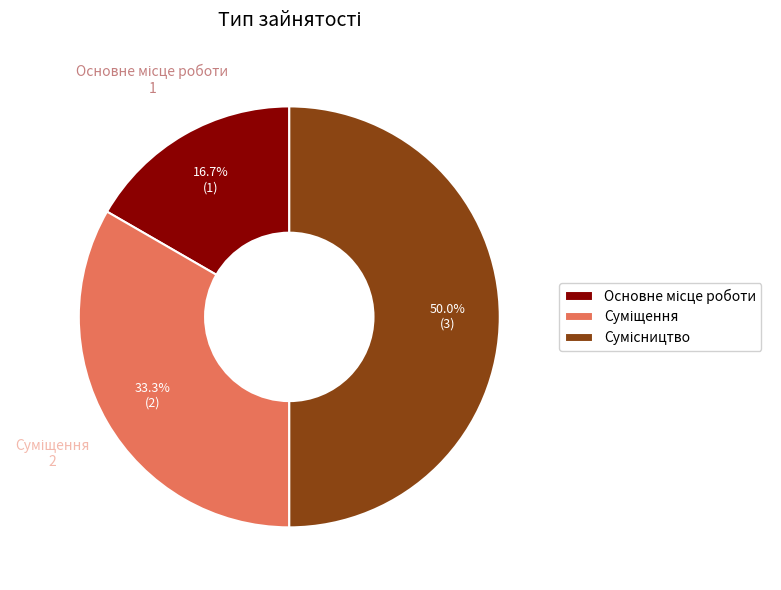

How many segments does this pie chart have?

3